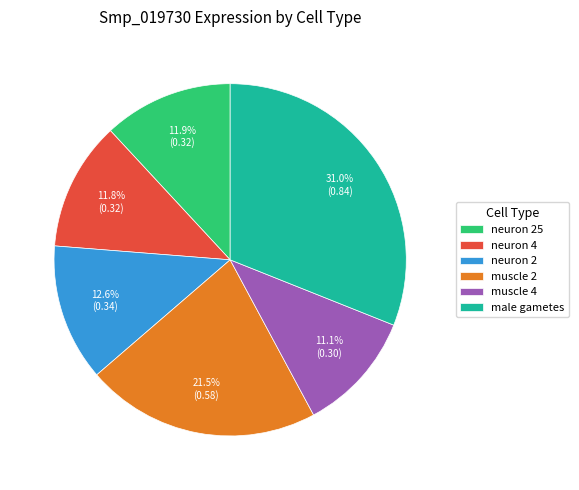

What is the largest slice in the pie chart?

male gametes